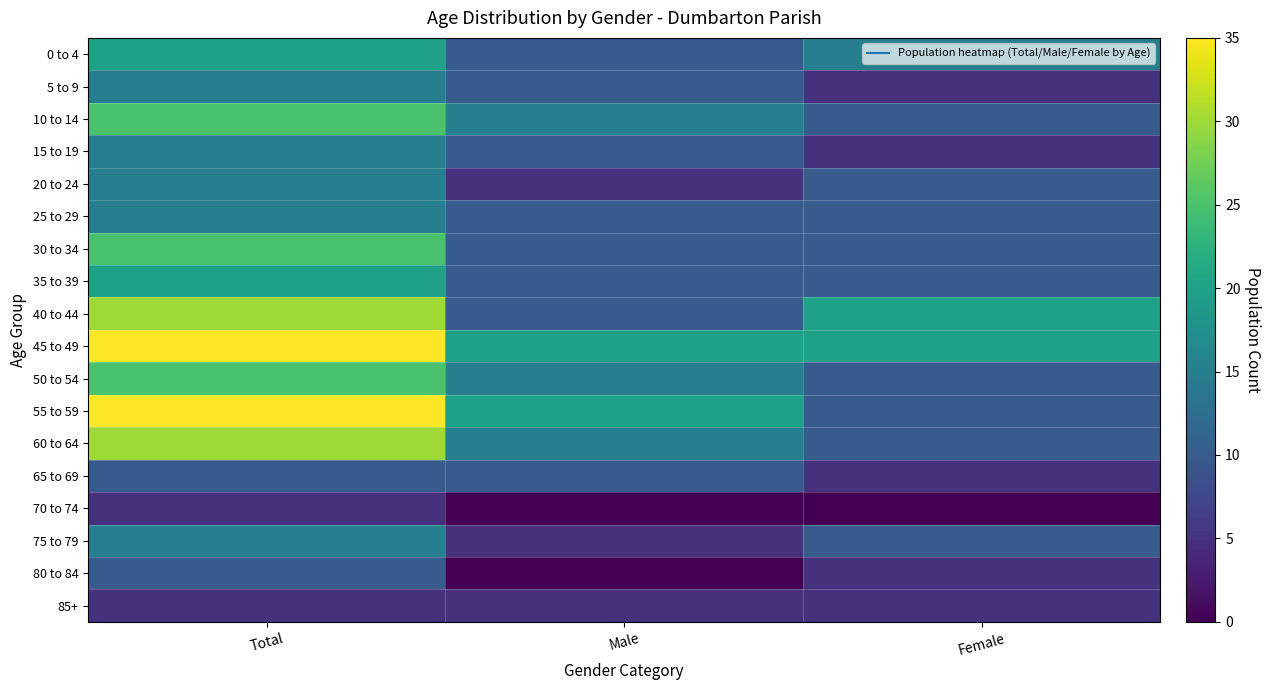

At which category is the sum across all series the highest?

Total